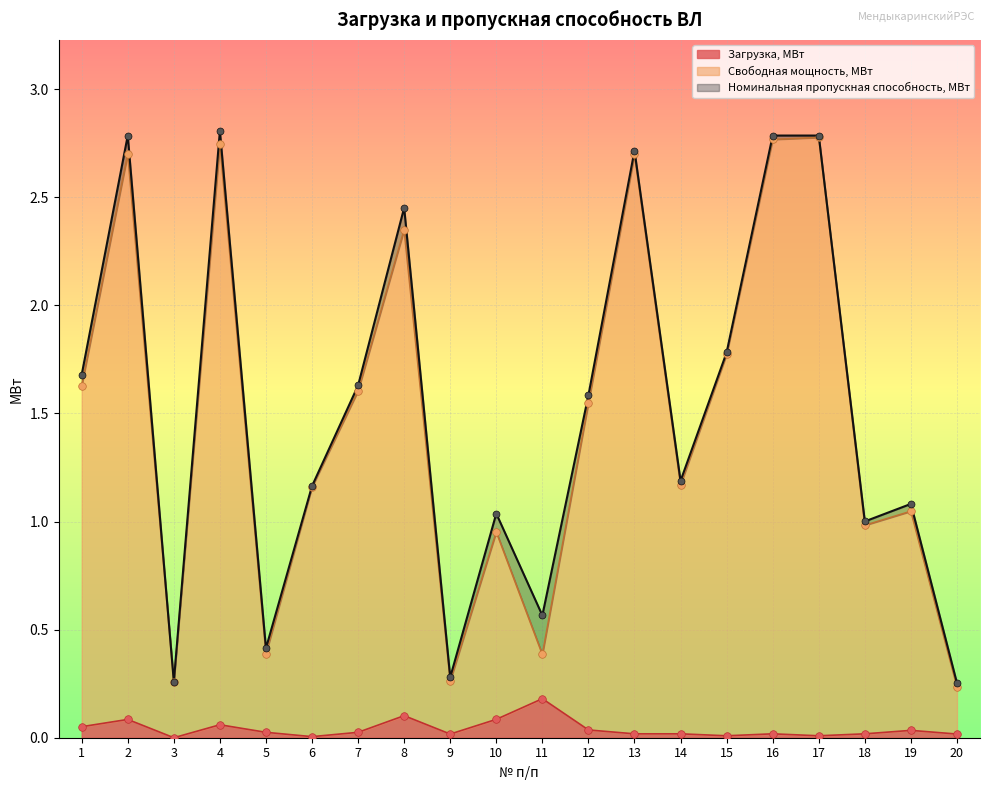

Which series contains the lowest Y value?

Загрузка, МВт